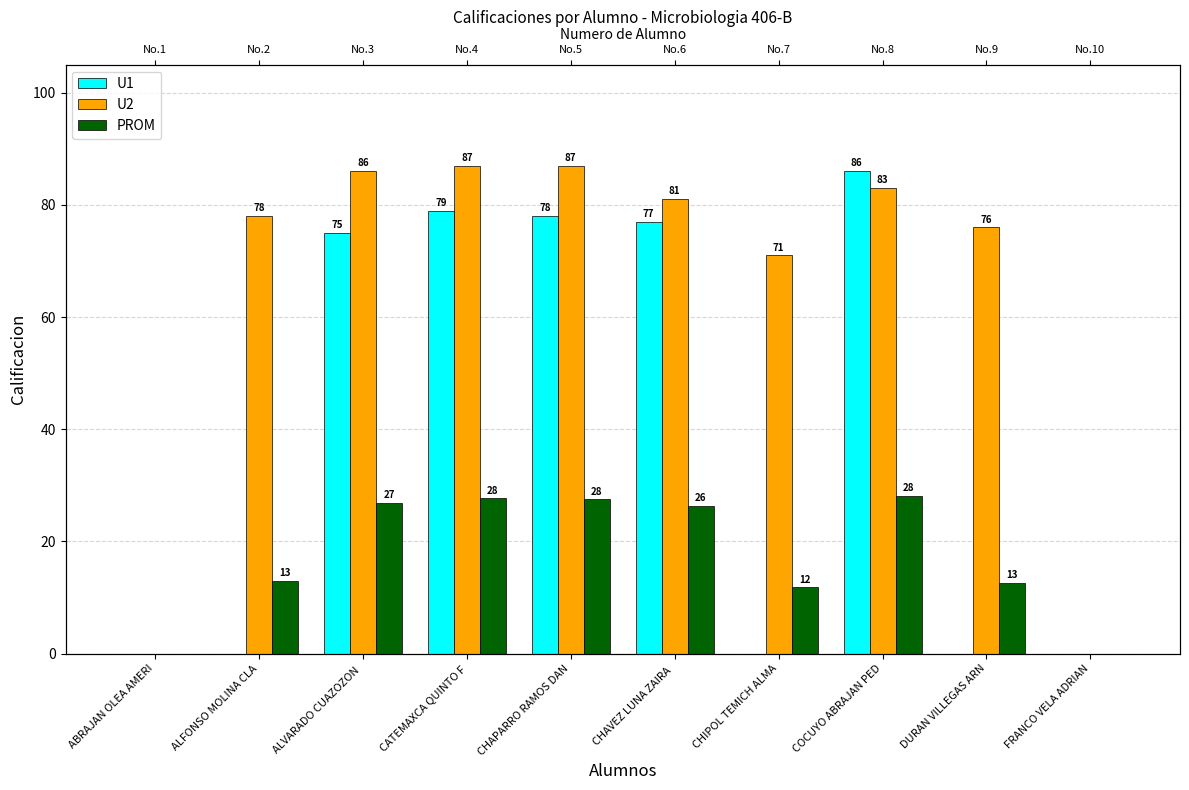

How many distinct data groups are displayed?

3